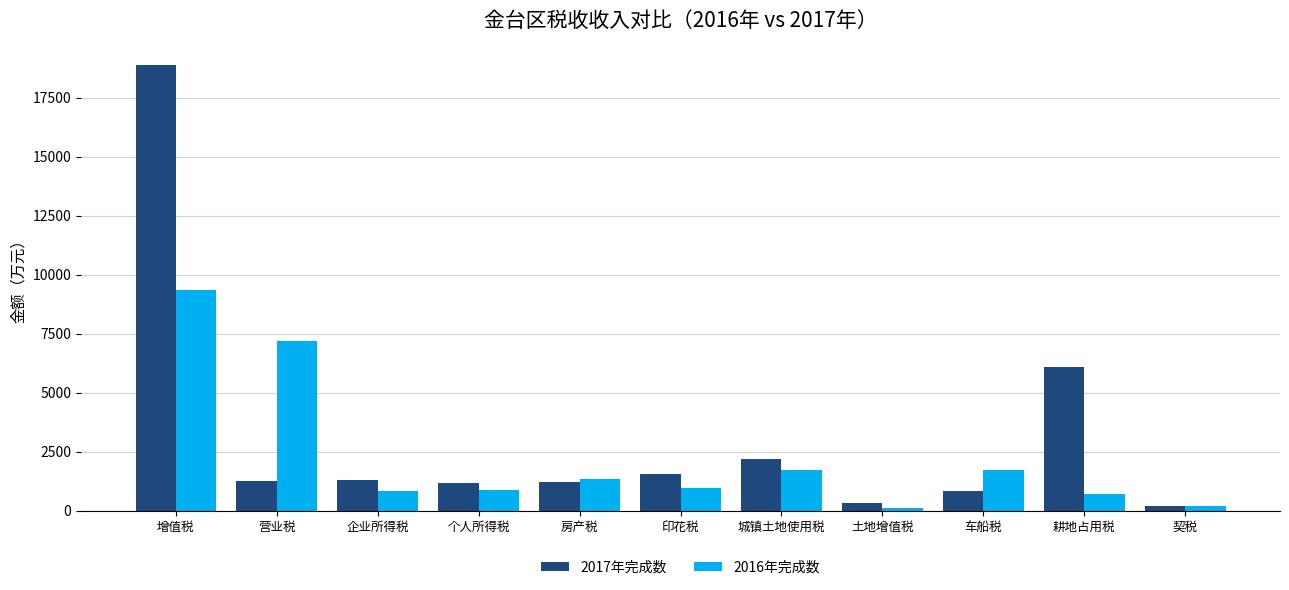

List the series in order of their peak value, lowest first.

2016年完成数, 2017年完成数